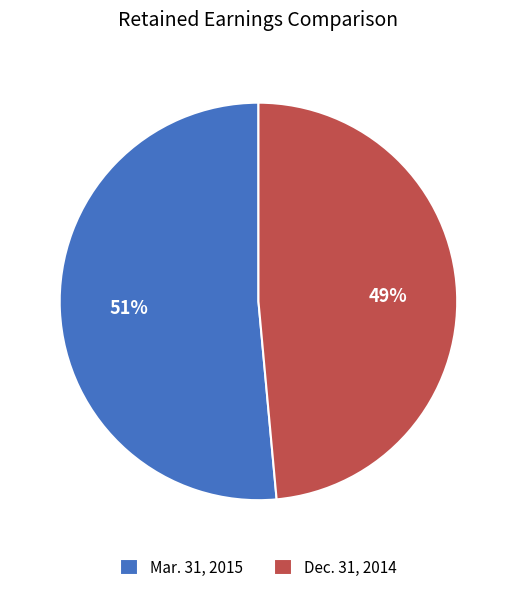

To the nearest percent, what is the combined percentage of Dec. 31, 2014 and Mar. 31, 2015?

100%